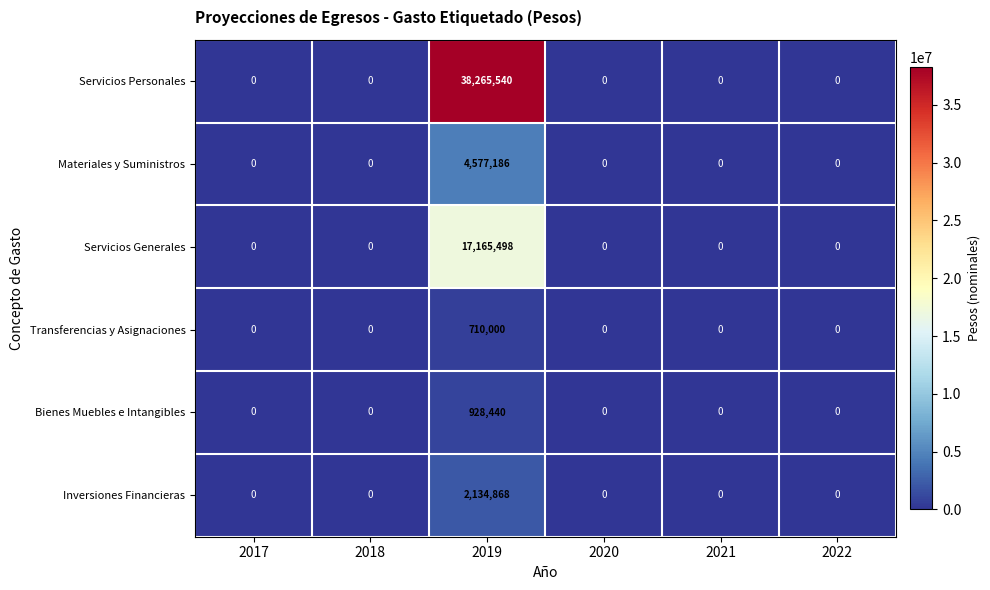

Between 2018 and 2019, which series saw the biggest shift?

Servicios Personales